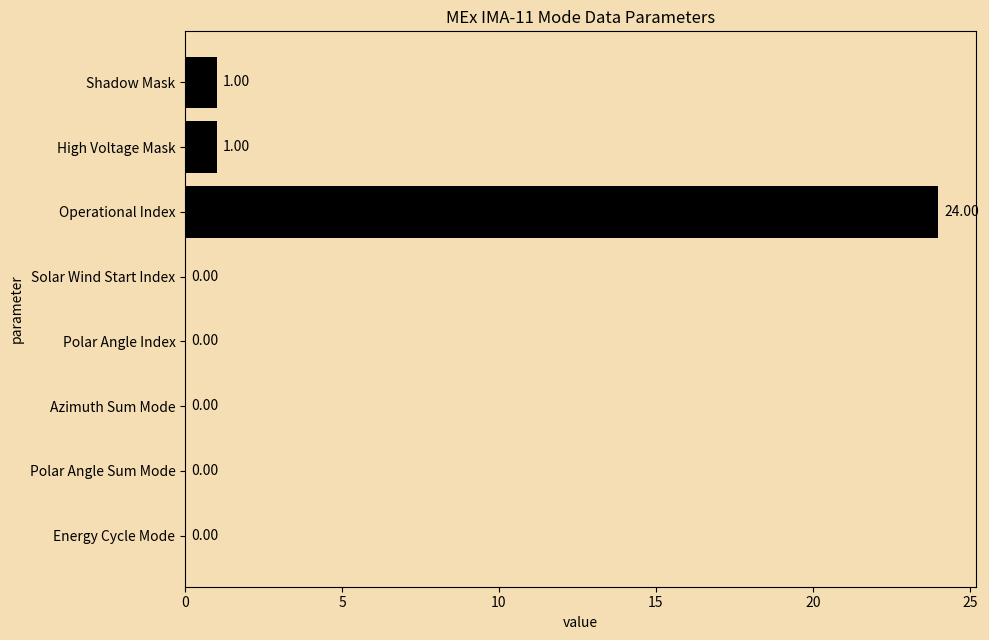

Which label corresponds to the largest value in the chart?

Operational Index